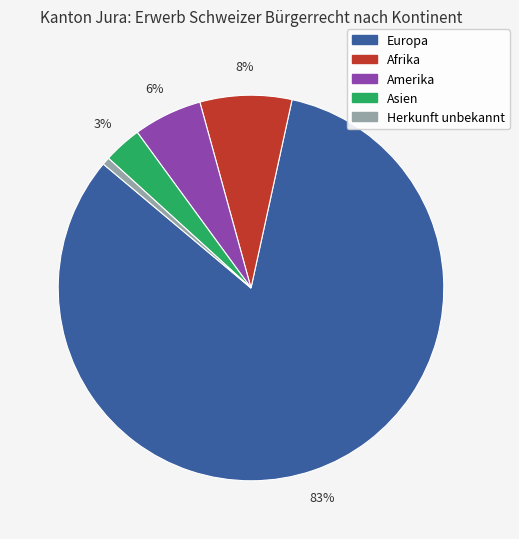

Is there any slice that represents more than half of the pie?

Yes